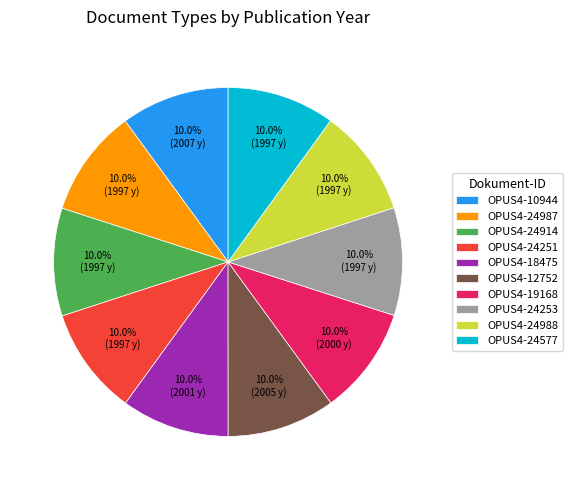

Does OPUS4-24577 account for over 50% of the chart?

No